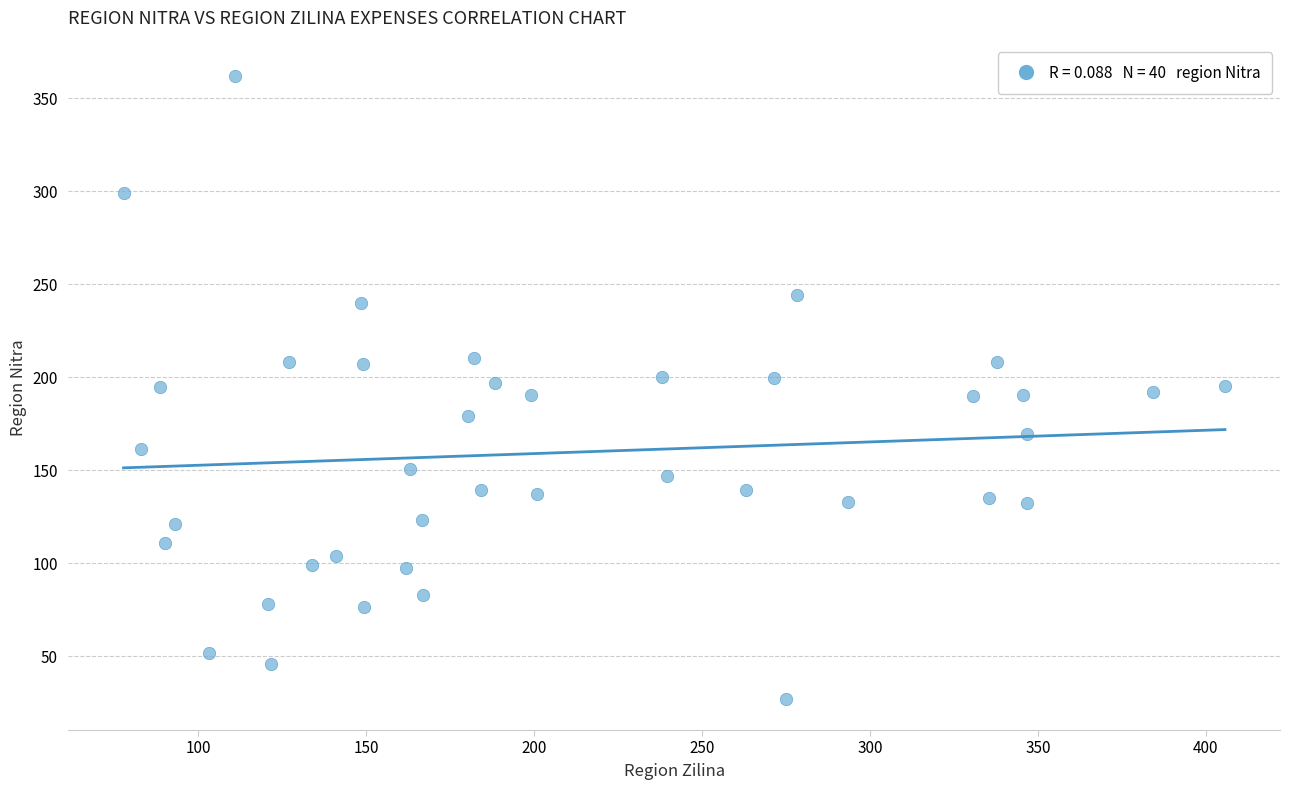

What is the range of Y values (max minus min)?

335.0